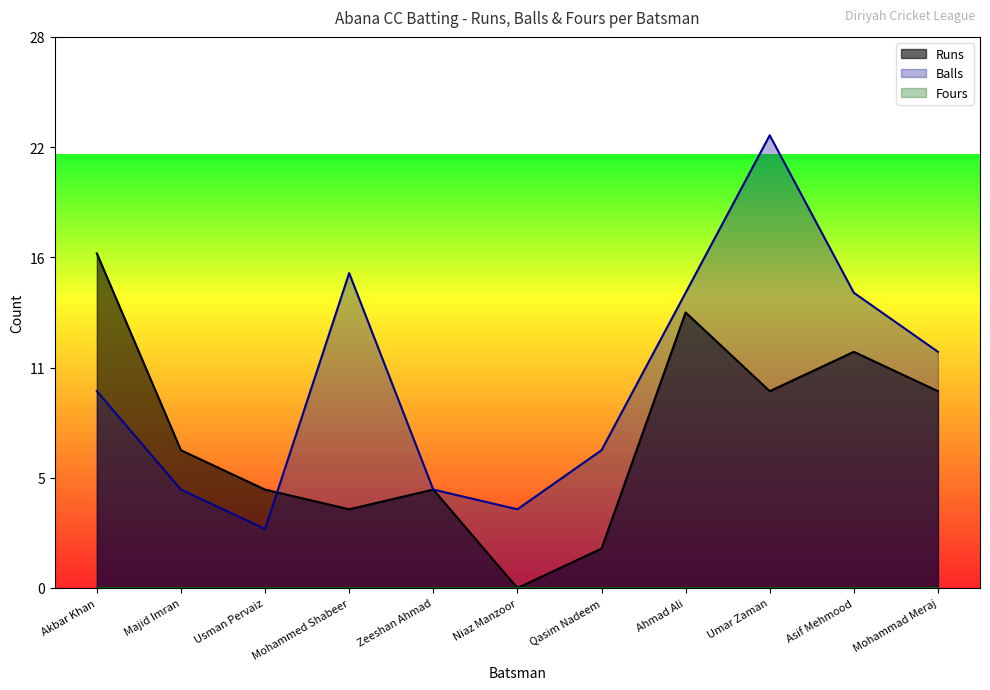

Where does the Runs series first go above 7?

Akbar Khan